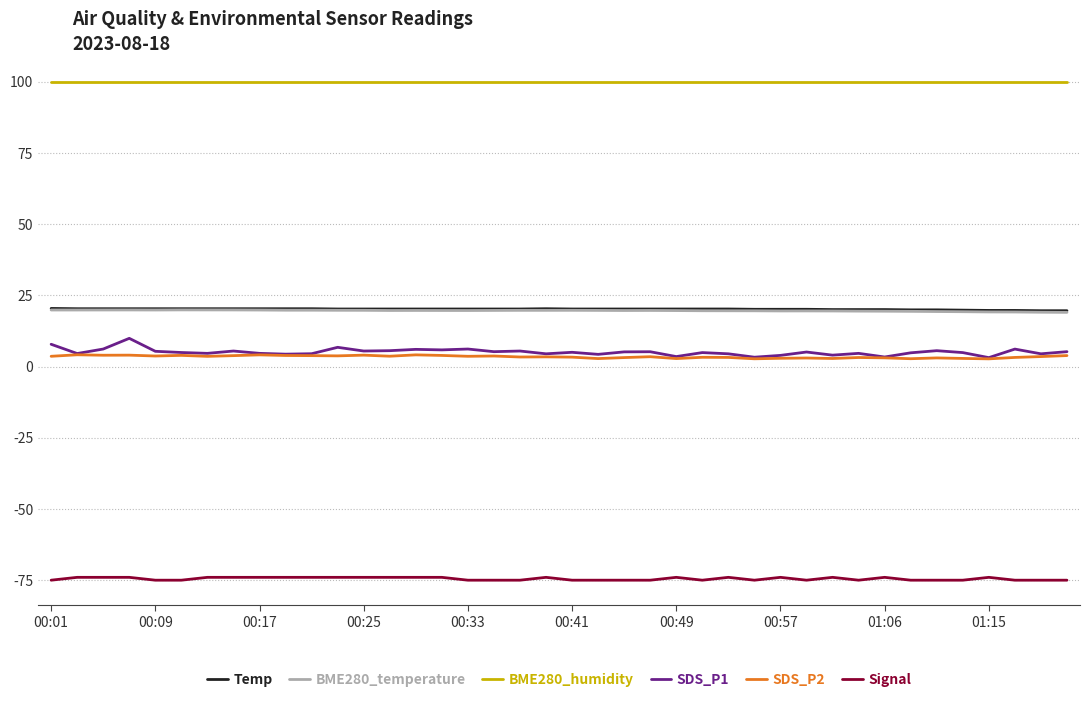

Which series has the largest total across all categories?

BME280_humidity